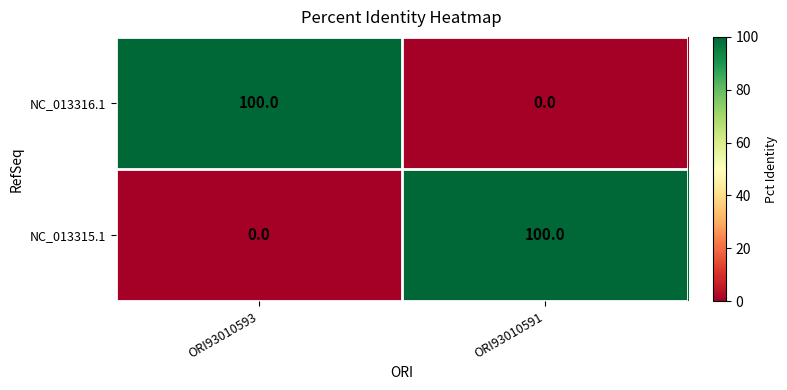

The value of NC_013316.1 at ORI93010591 is 0. True or false?

True